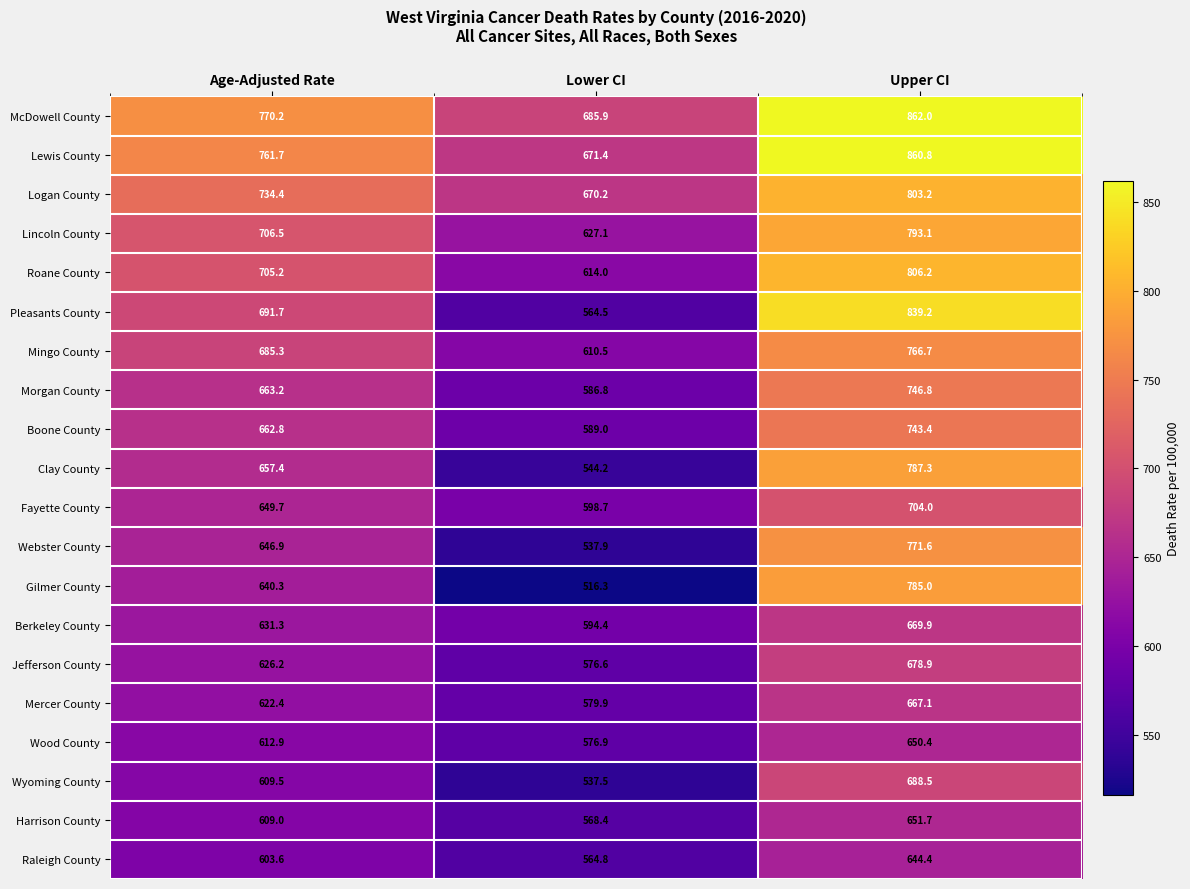

At which label is Jefferson County closest to 627?

Age-Adjusted Rate